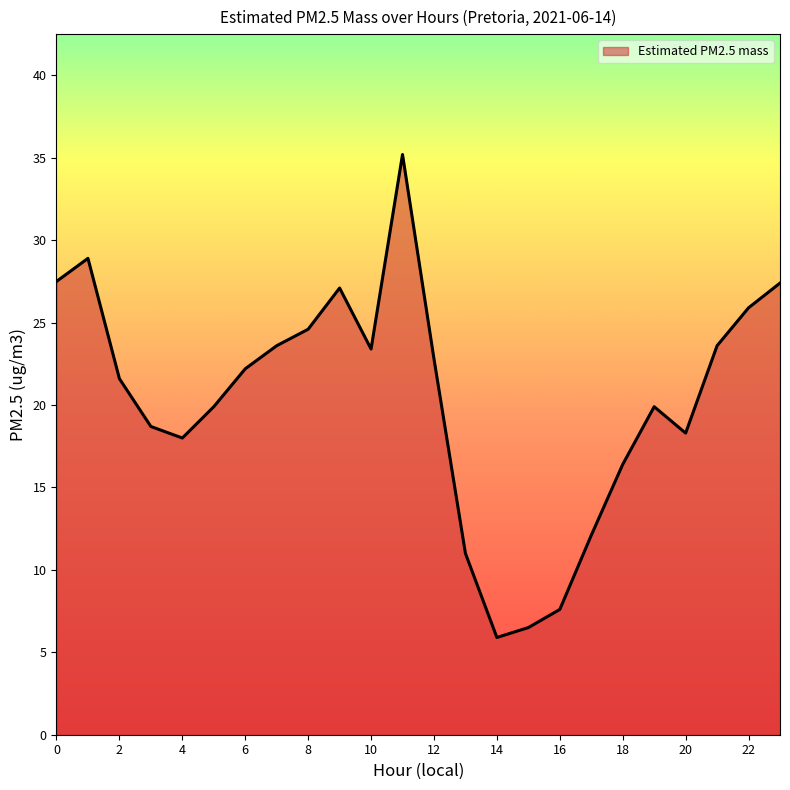

What is the greatest value displayed?

35.2